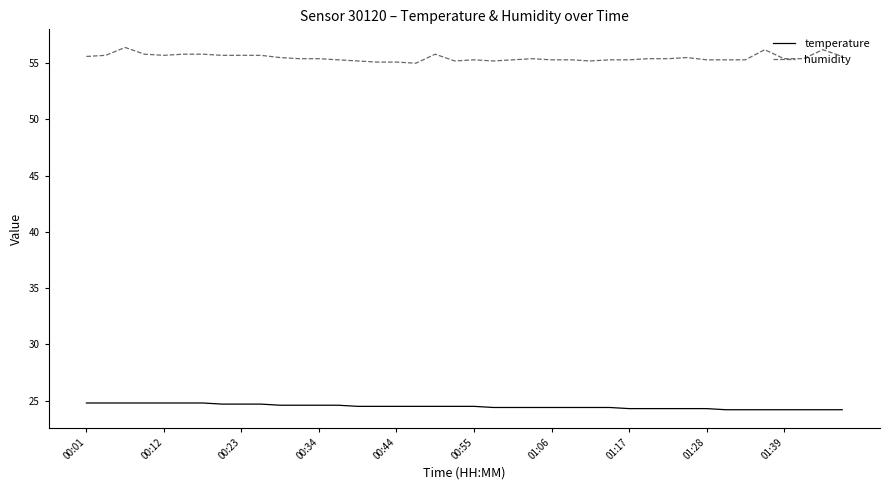

What is the highest value of the humidity series?

56.4